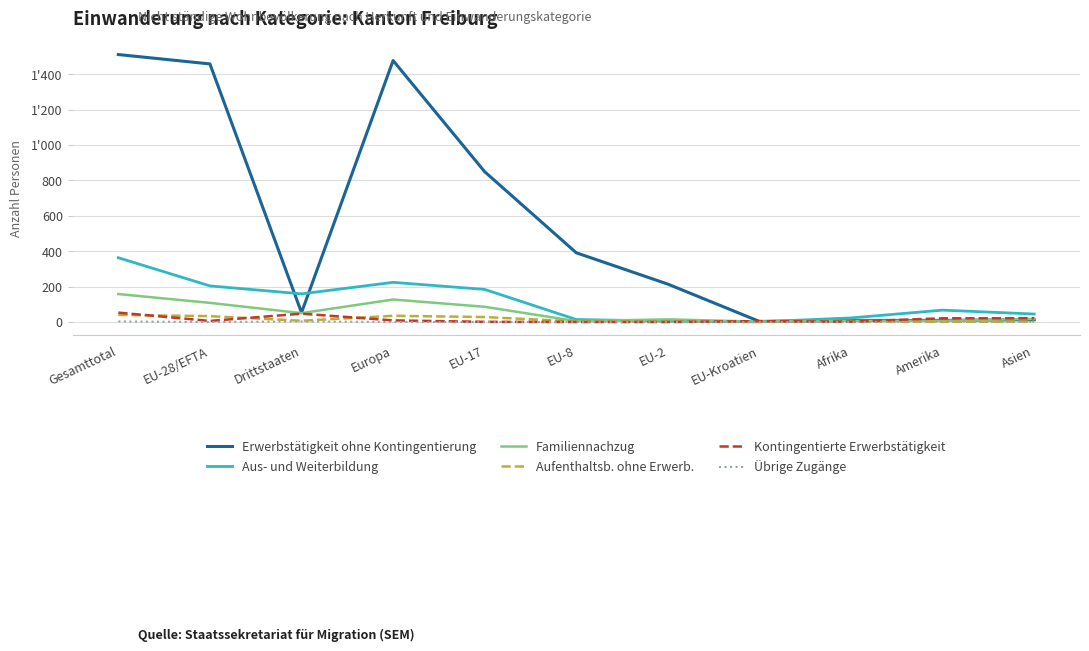

Is this an area chart (filled region under the line)?

No